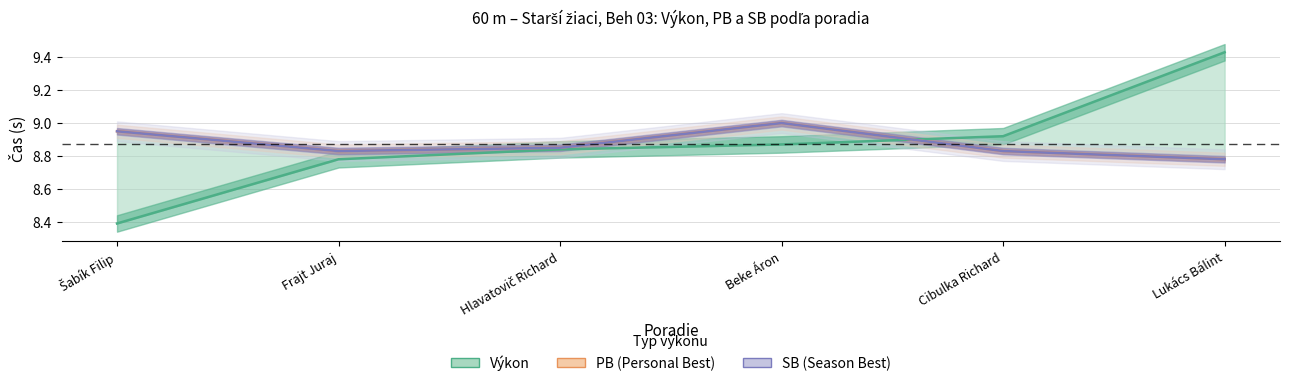

Count the PB values in the range 8 to 9.

6